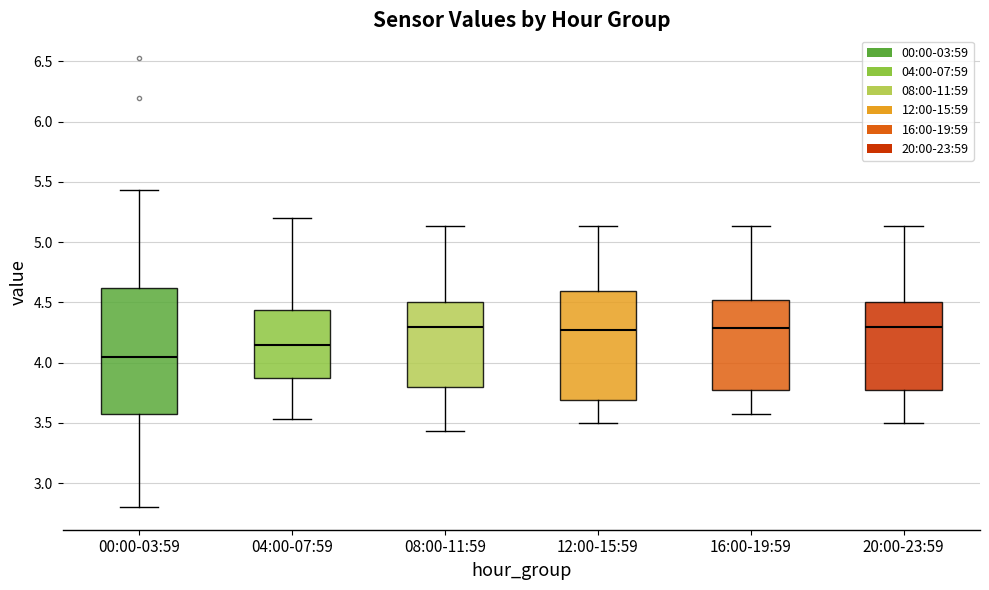

Where does the lower whisker of the box for 04:00-07:59 end on the y-axis? The values are not printed on the chart, so give them approximately, as read against the axis.

3.55